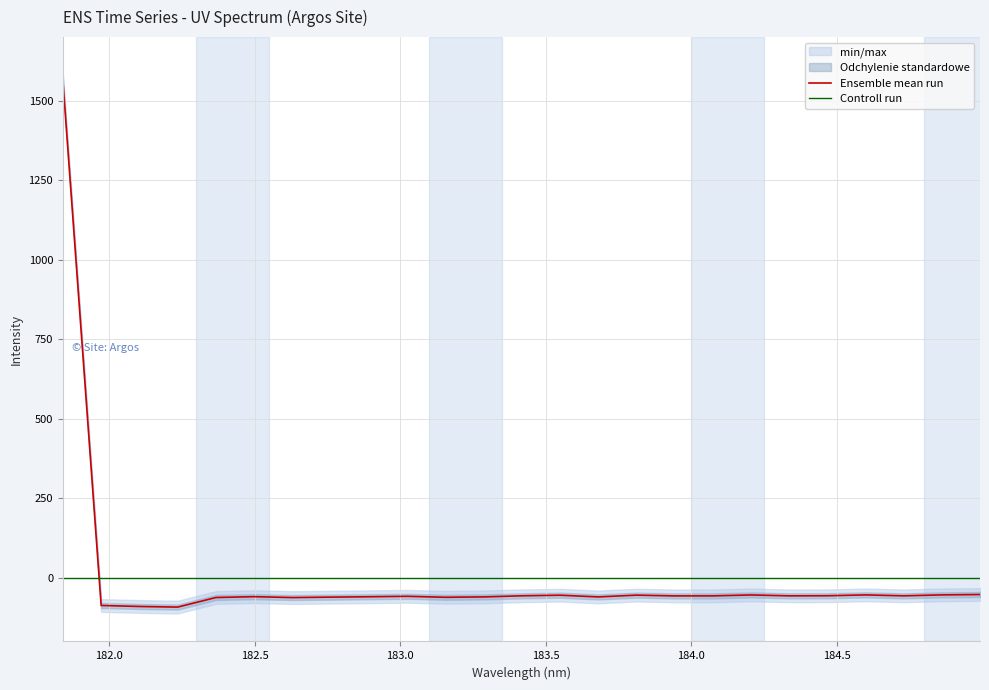

Which category has the highest value across all series?

181.8418